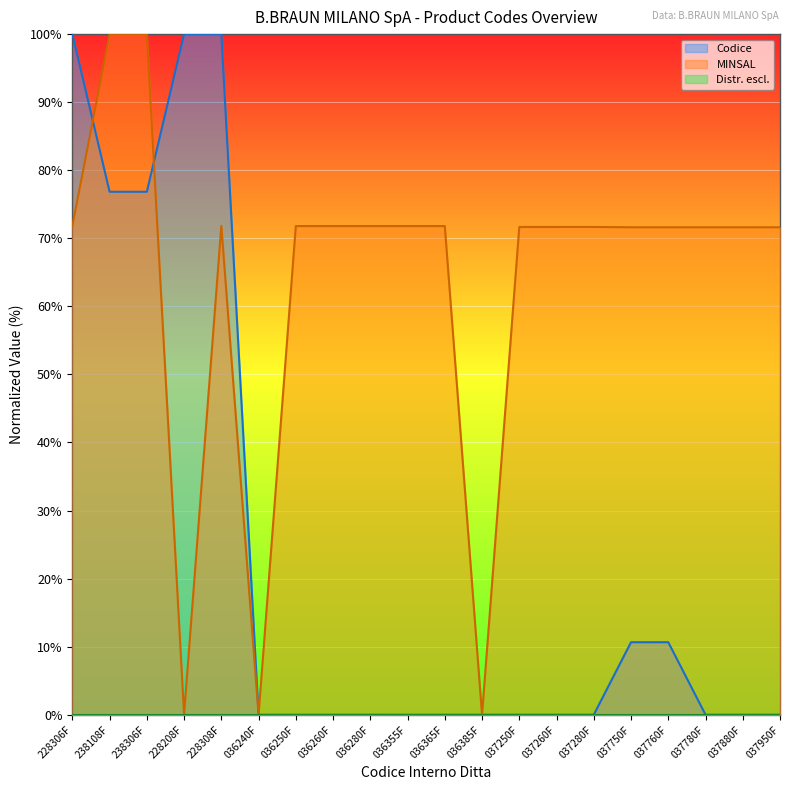

What is the maximum value shown in the chart?

100.0